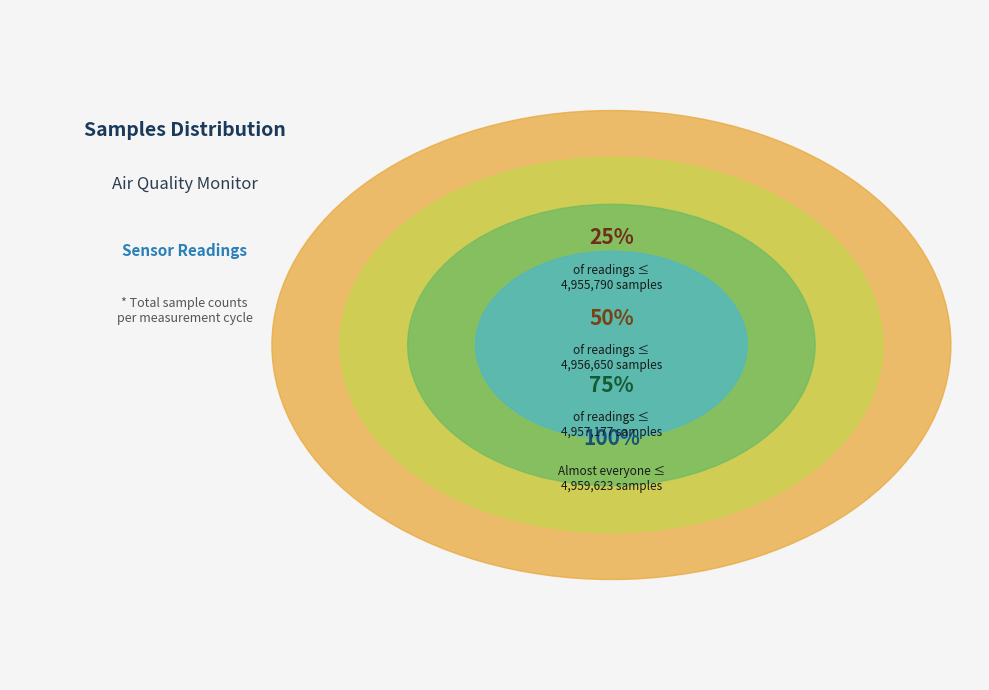

True or false: 21 accounts for 1% of the total.

False